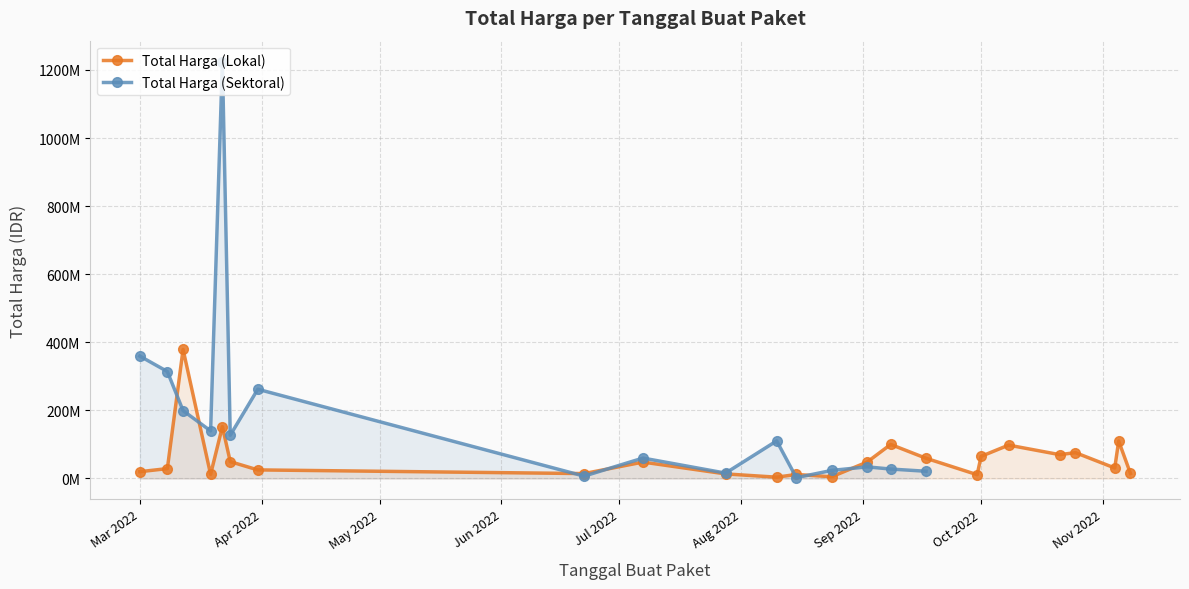

What is the difference between the maximum and minimum values?

375250000